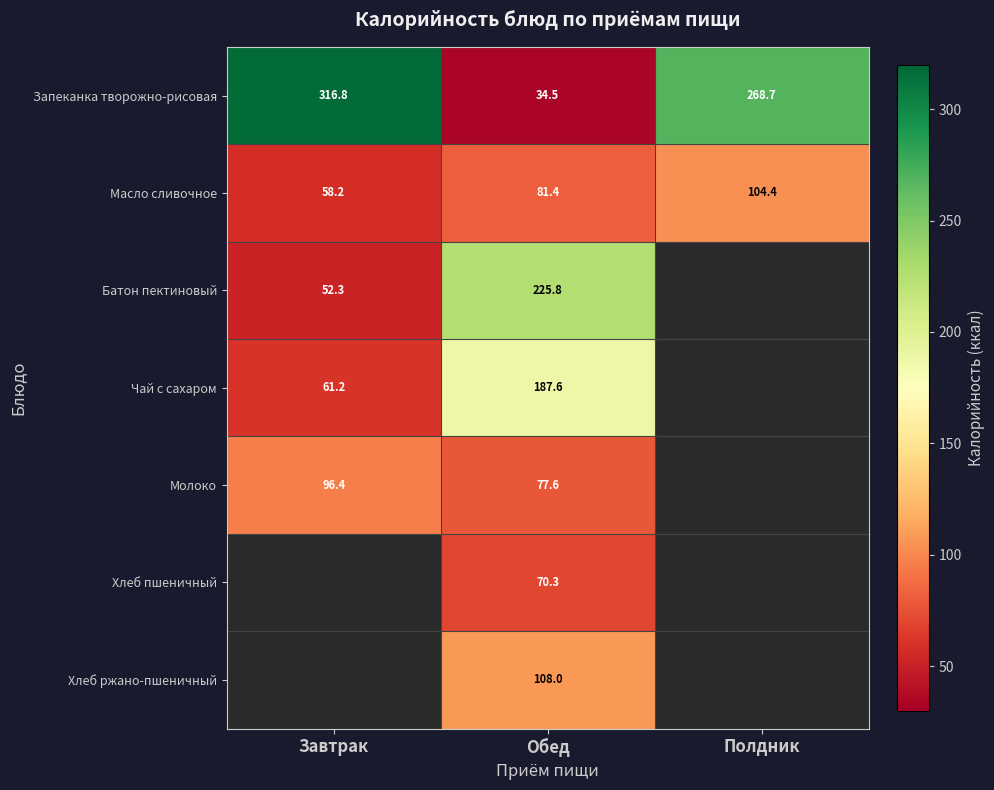

At Обед, list the series in order from smallest to largest.

Запеканка творожно-рисовая, Хлеб пшеничный, Молоко, Масло сливочное, Хлеб ржано-пшеничный, Чай с сахаром, Батон пектиновый